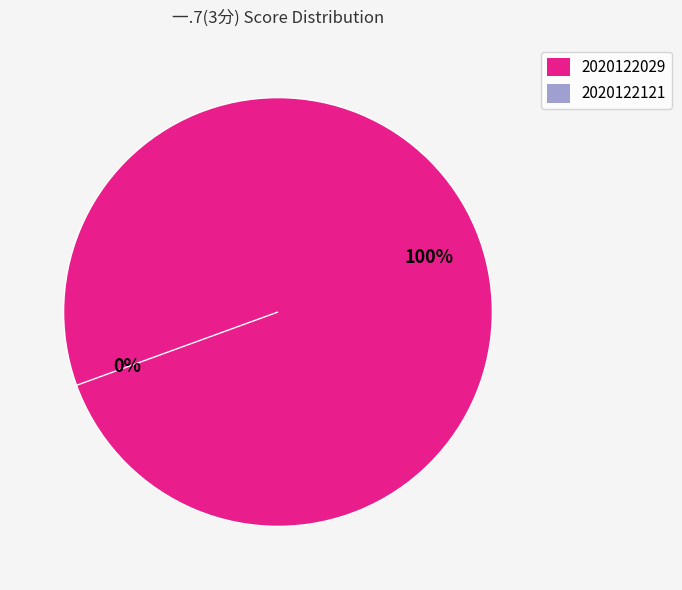

Is it true that 2020122029 is 99% of the pie?

False